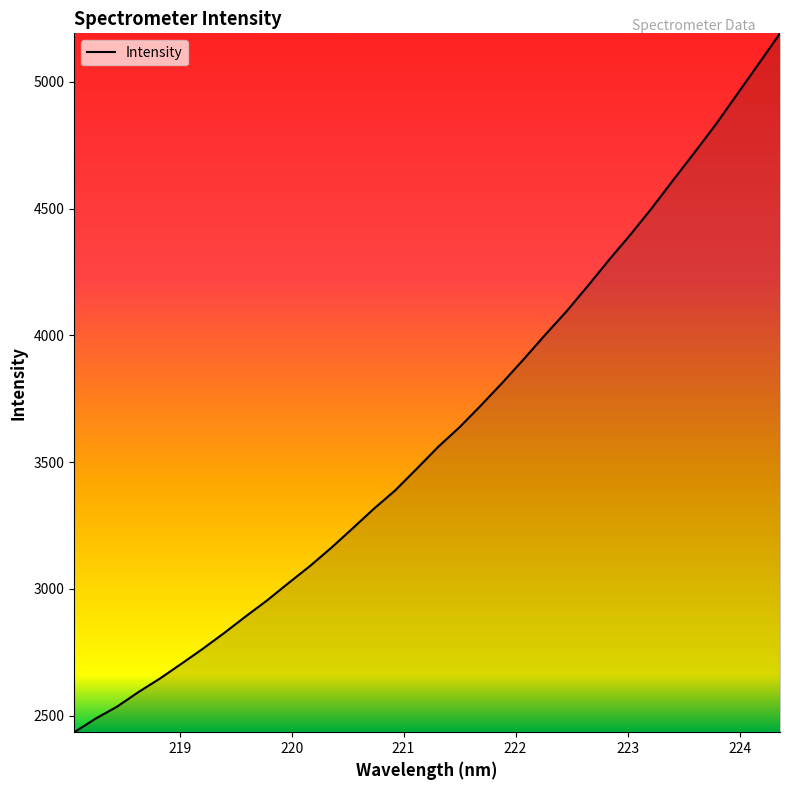

What is the difference between the maximum and minimum values?

2756.8